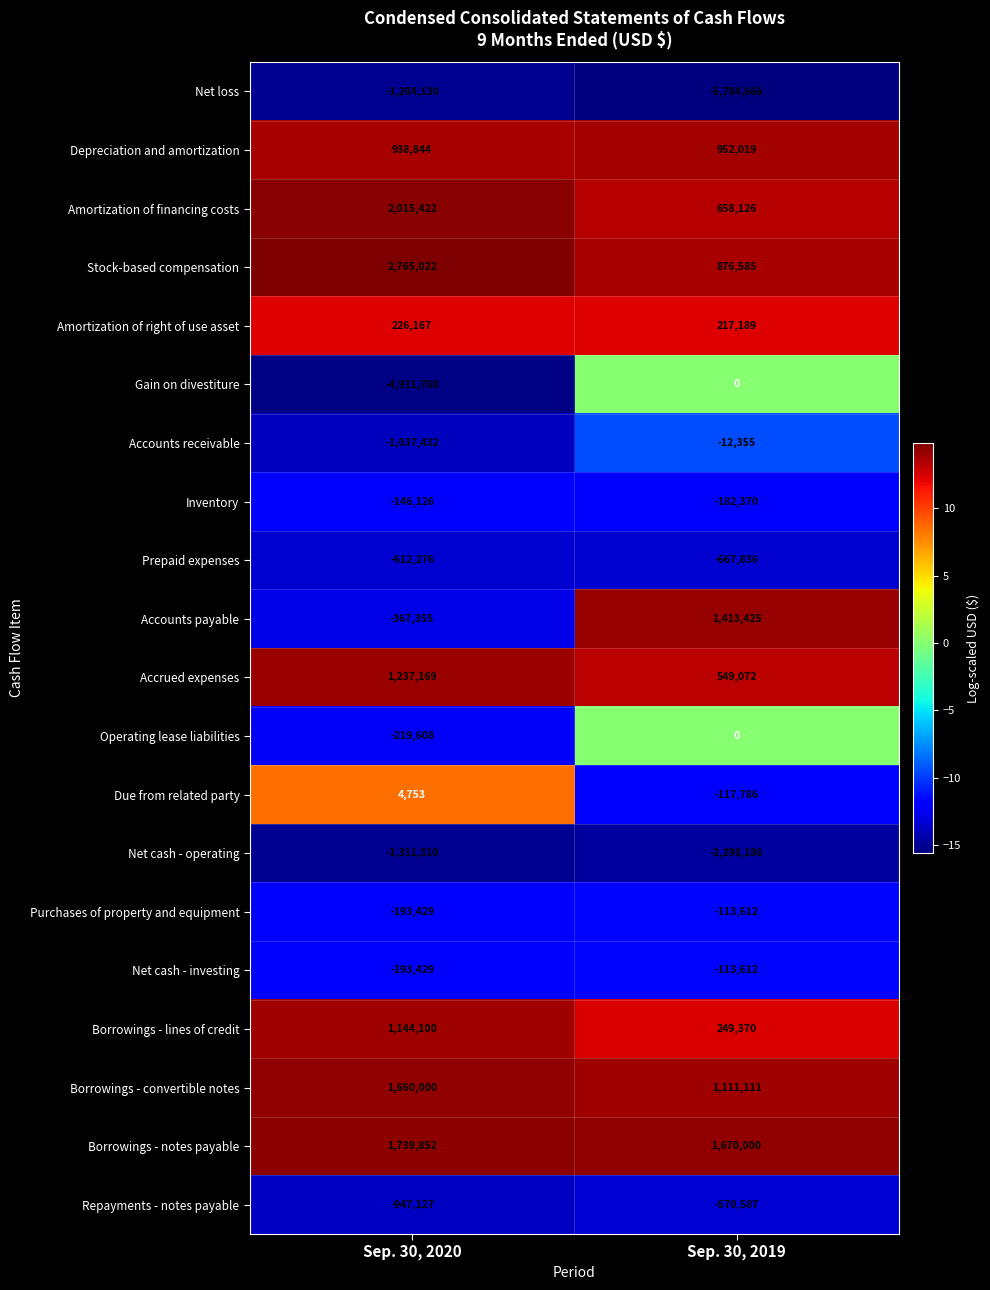

True or false: Net cash - investing has a value of -317385 at Sep. 30, 2020.

False